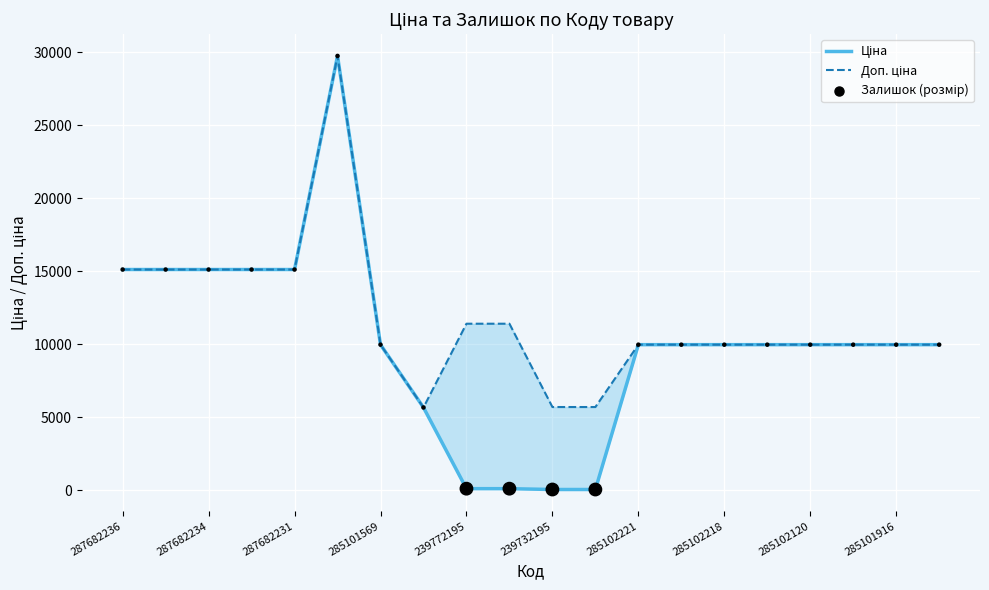

At how many categories does at least one series exceed 14015?

6